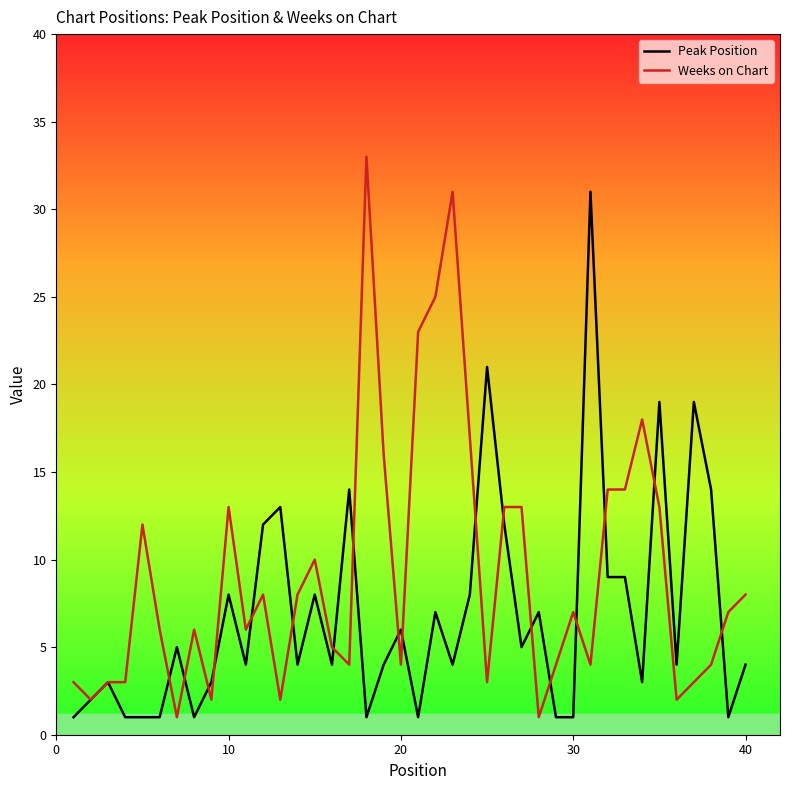

Does the chart have visible grid lines?

No